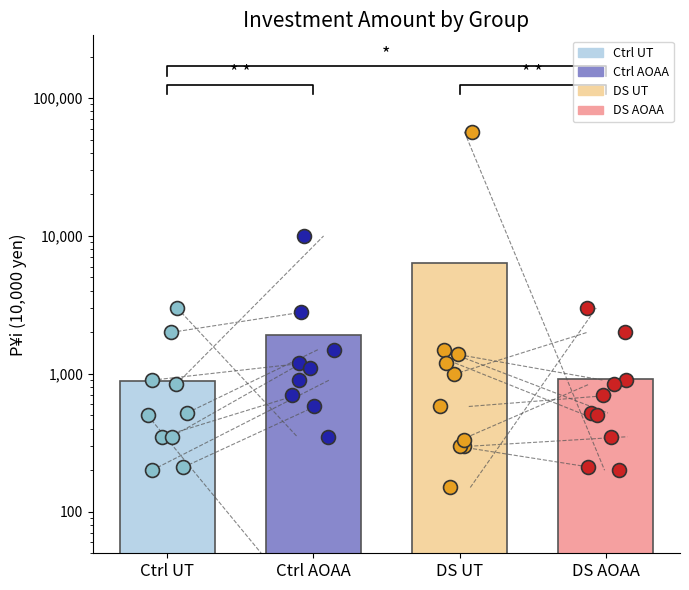

What are all the series names shown in the legend?

Ctrl UT, Ctrl AOAA, DS UT, DS AOAA